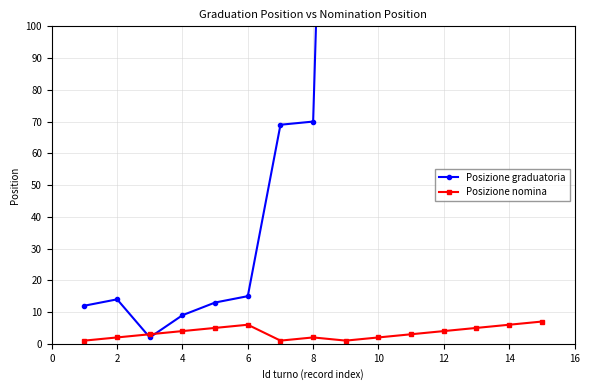

True or false: Posizione nomina has more than 0 interior local peaks.

True